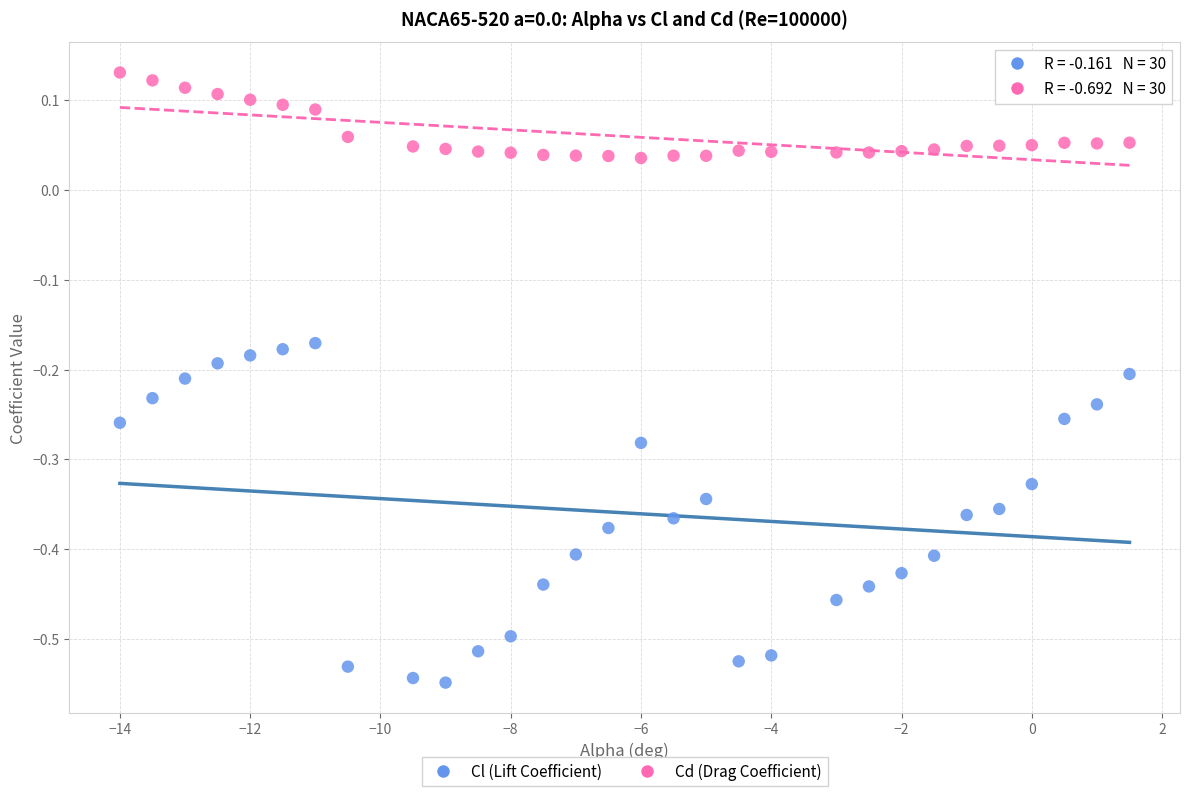

Which series contains the lowest Y value?

Cl (Lift Coefficient)